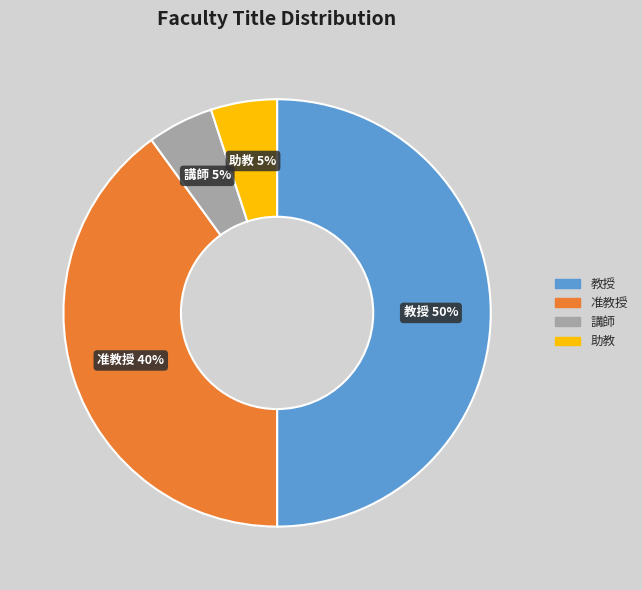

True or false: 講師 accounts for 1% of the total.

False